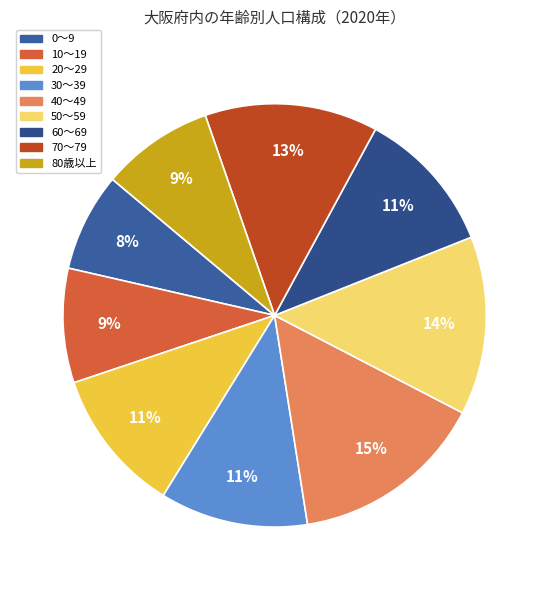

Is the sum of 0～9 and 30～39 greater than half?

No